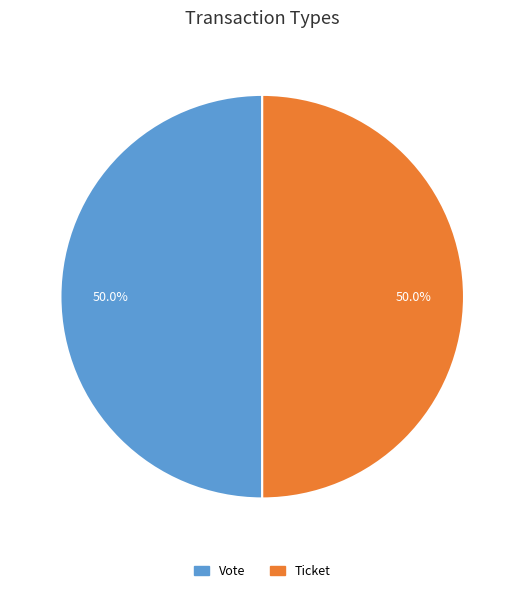

Approximately how many times larger is the value at Ticket compared to Vote?

1.0